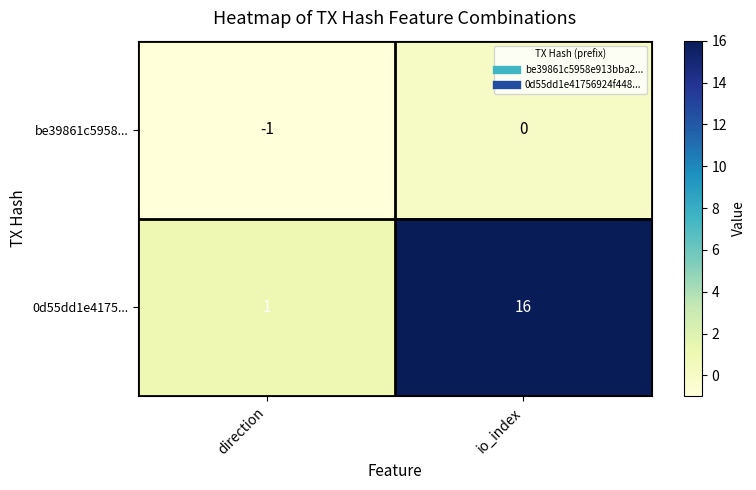

List the series in order of their overall mean, lowest first.

be39861c5958..., 0d55dd1e4175...